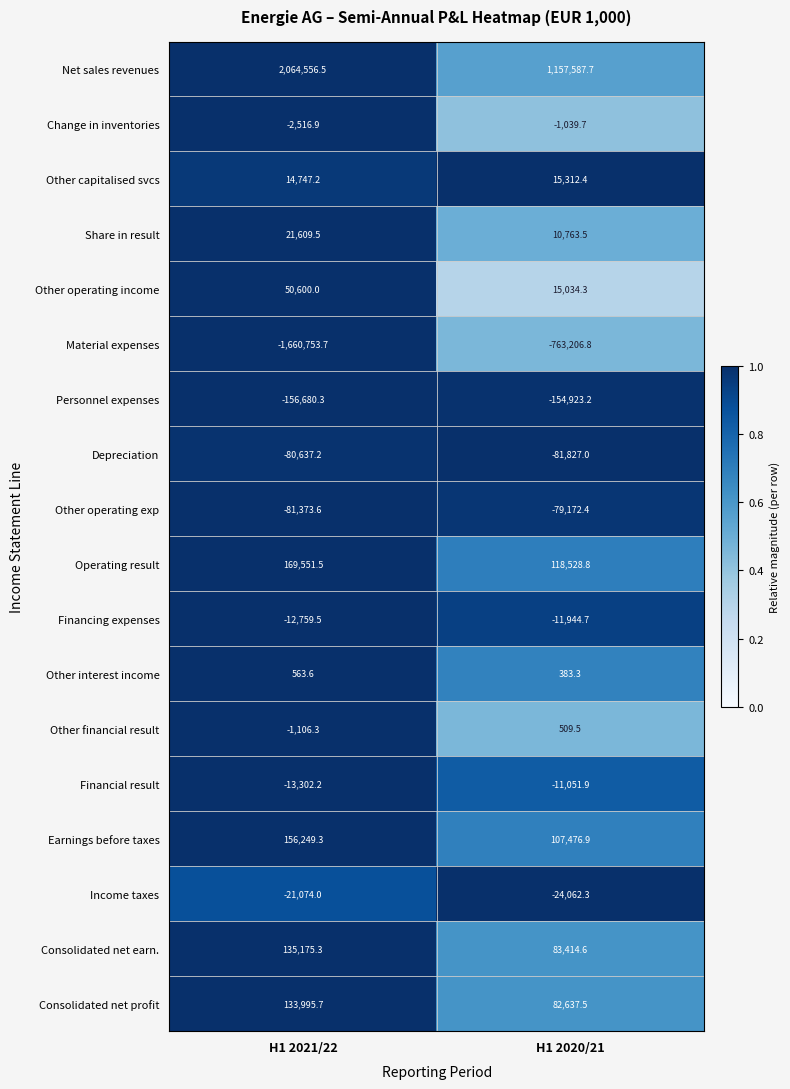

At H1 2020/21, list the series in order from largest to smallest.

Net sales revenues, Operating result, Earnings before taxes, Consolidated net earn., Consolidated net profit, Other capitalised svcs, Other operating income, Share in result, Other financial result, Other interest income, Change in inventories, Financial result, Financing expenses, Income taxes, Other operating exp, Depreciation, Personnel expenses, Material expenses